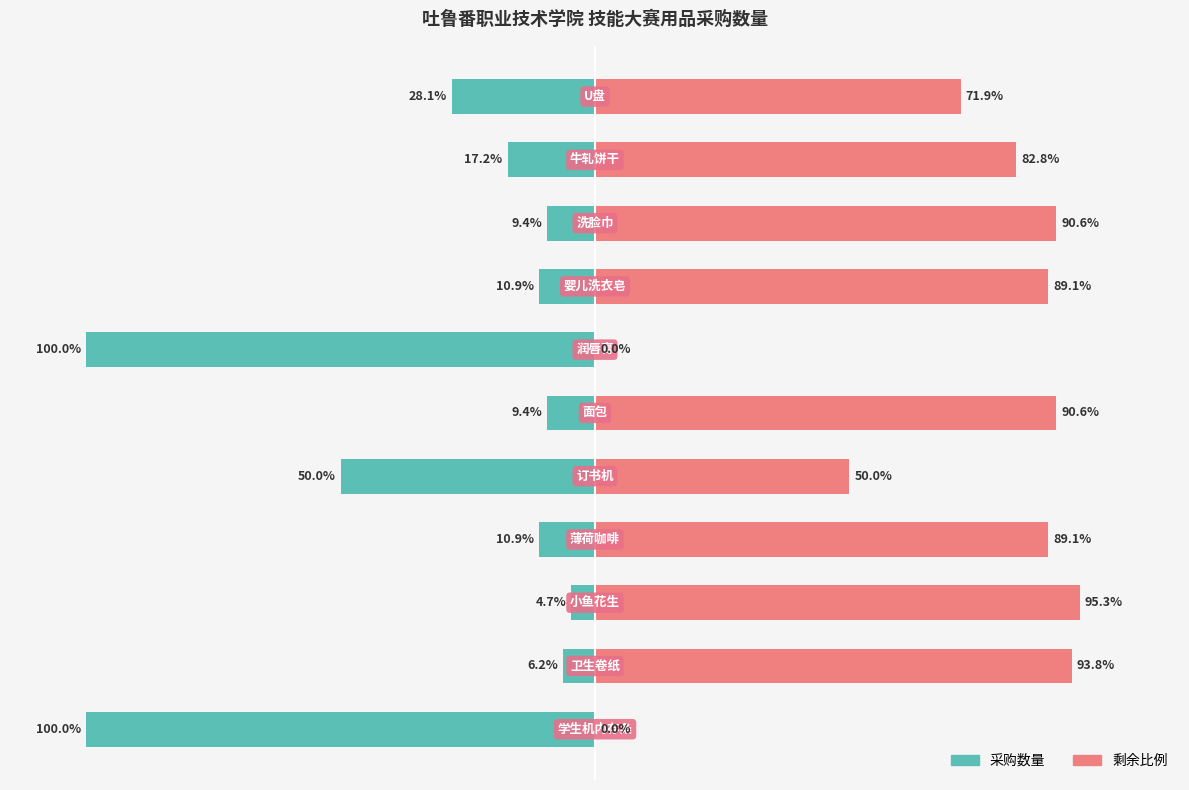

Reading left to right, list all the values displayed in this chart.

采购数量: 0=-100.0	1=-6.2	2=-4.7	3=-10.9	4=-50.0	5=-9.4	6=-100.0	7=-10.9	8=-9.4	9=-17.2	10=-28.1
剩余比例: 0=0.0	1=93.8	2=95.3	3=89.1	4=50.0	5=90.6	6=0.0	7=89.1	8=90.6	9=82.8	10=71.9